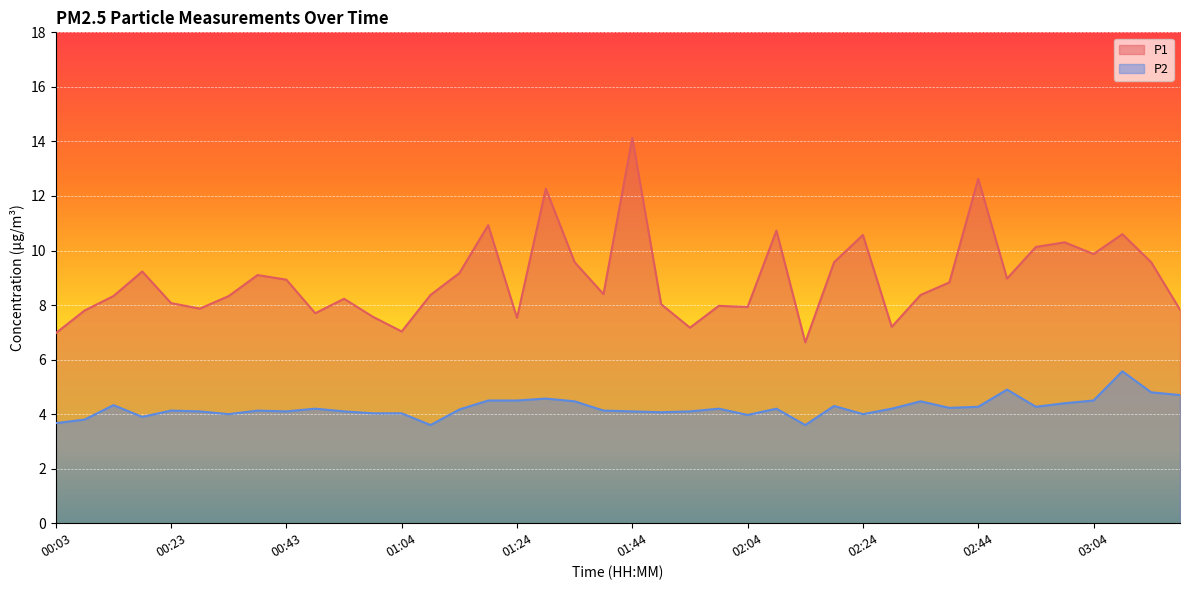

True or false: P1 and P2 cross at least once.

False